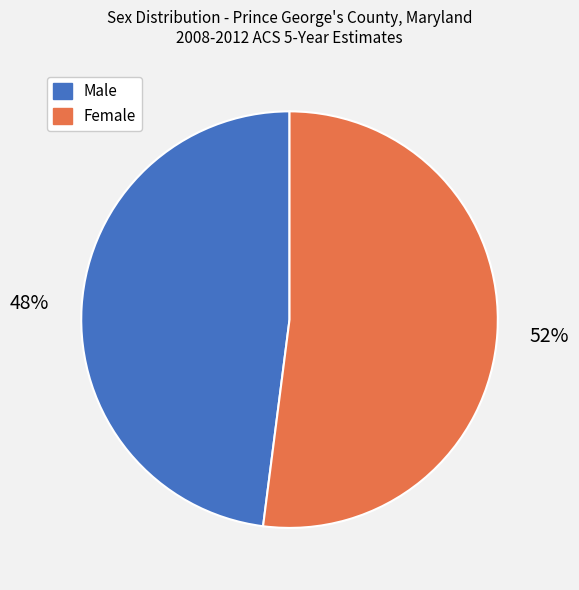

To the nearest percent, what is the difference between the Male and Female slice percentages?

4%